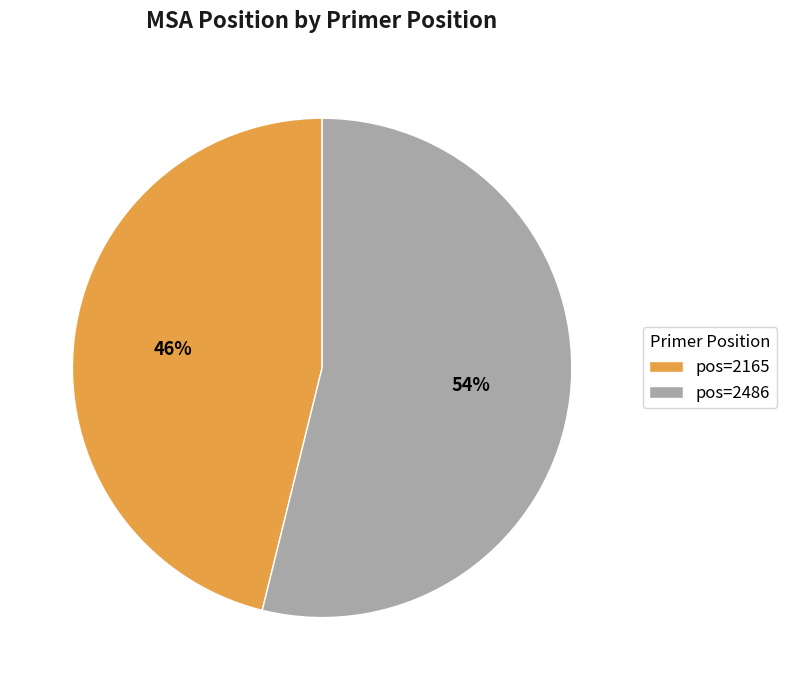

Does any single category account for the majority?

Yes